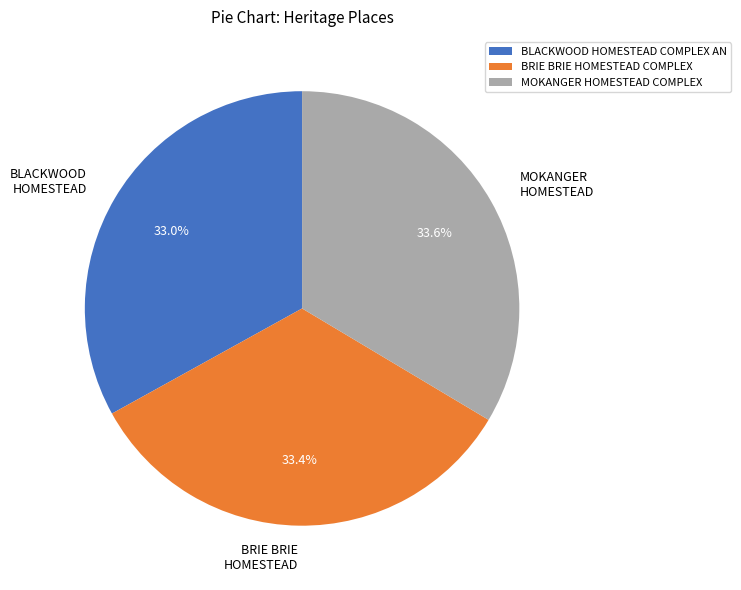

Is the sum of MOKANGER HOMESTEAD COMPLEX and BRIE BRIE HOMESTEAD COMPLEX greater than half?

Yes